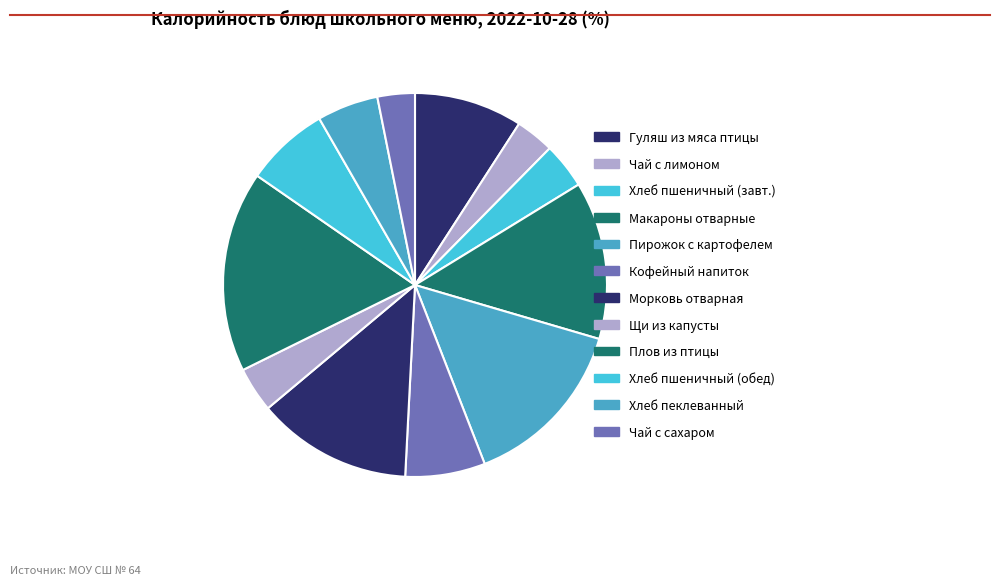

Is there any slice that represents more than half of the pie?

No